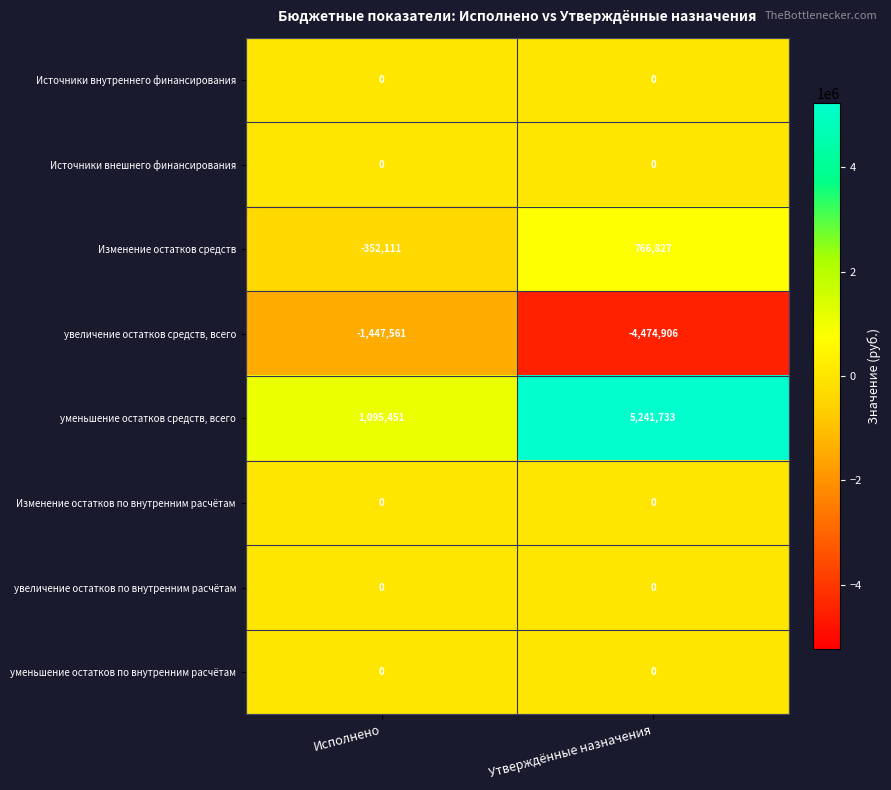

What is the greatest value displayed?

5241733